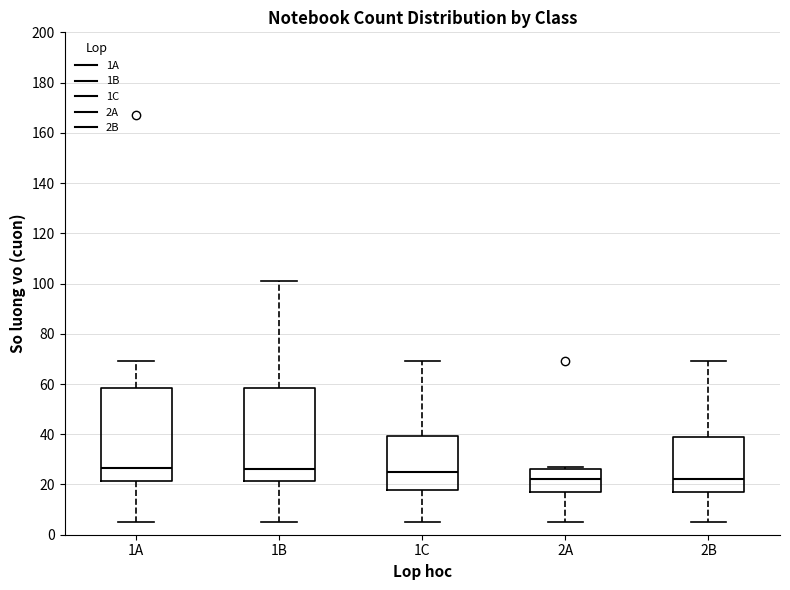

Reading left to right, read every box against the y-axis: the position of its median line, the range the box covers, and the ends of its whiskers. The values are not printed on the chart, so give them approximately, as read against the axis.

1A: median 26, box 22 to 58, whiskers 6 to 70
1B: median 26, box 22 to 58, whiskers 6 to 102
1C: median 26, box 18 to 40, whiskers 6 to 70
2A: median 22, box 18 to 26, whiskers 6 to 28
2B: median 22, box 18 to 40, whiskers 6 to 70